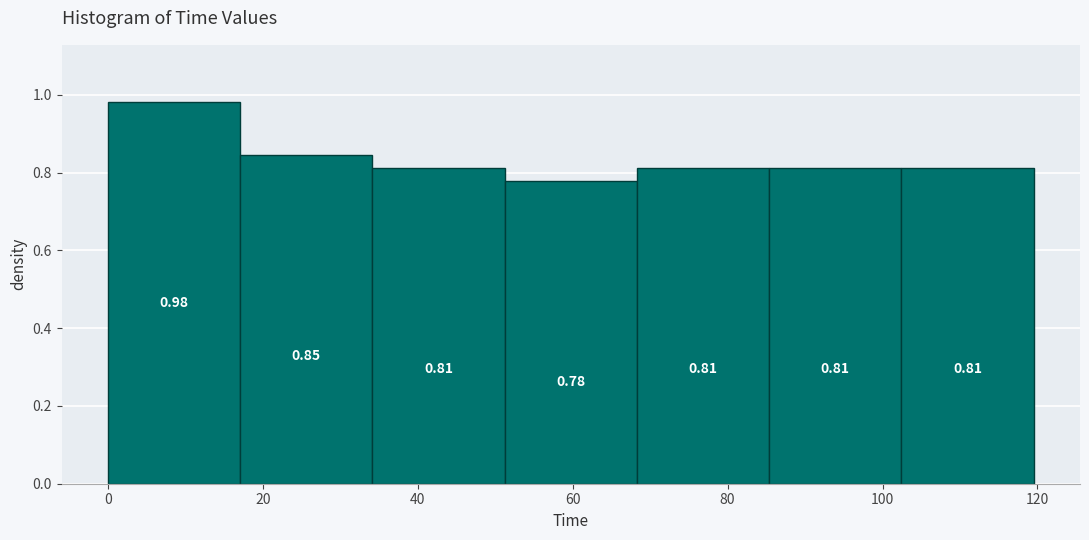

How tall is the bar that spans 86 to 102 on the x-axis? The bar edges are not printed on the chart, so give them approximately, as read against the axis.

0.81